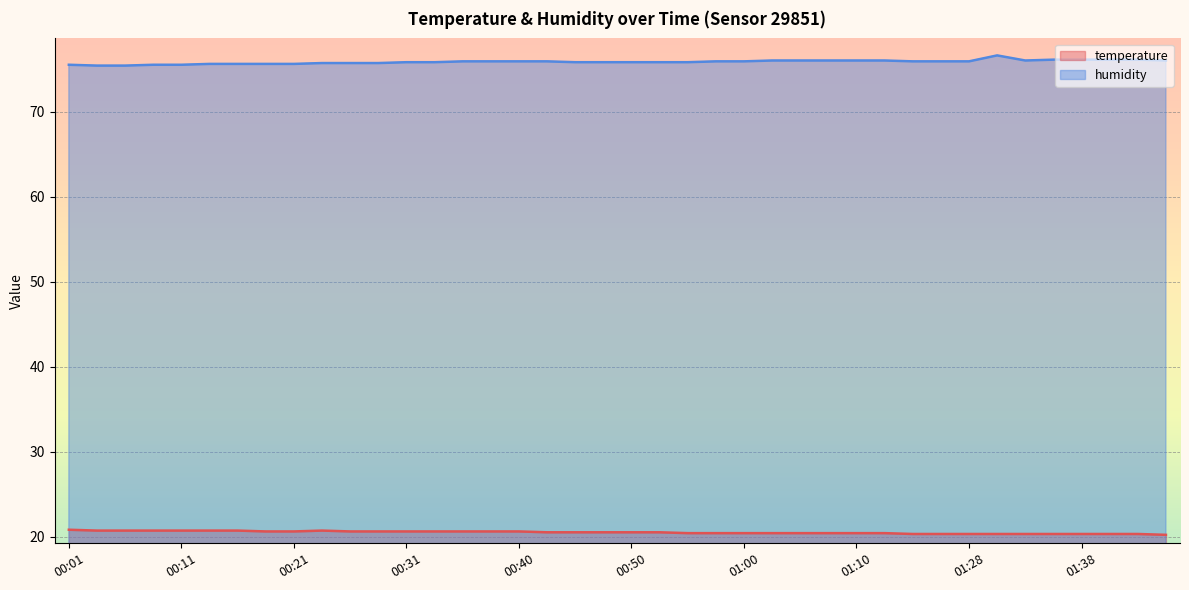

Where is temperature nearest to the value 20?

01:45